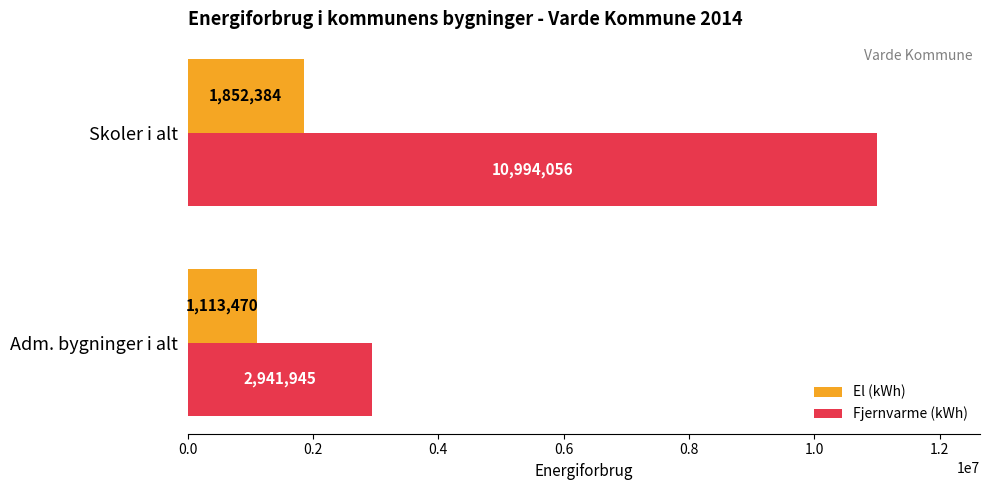

Which series has the largest total across all categories?

Fjernvarme (kWh)